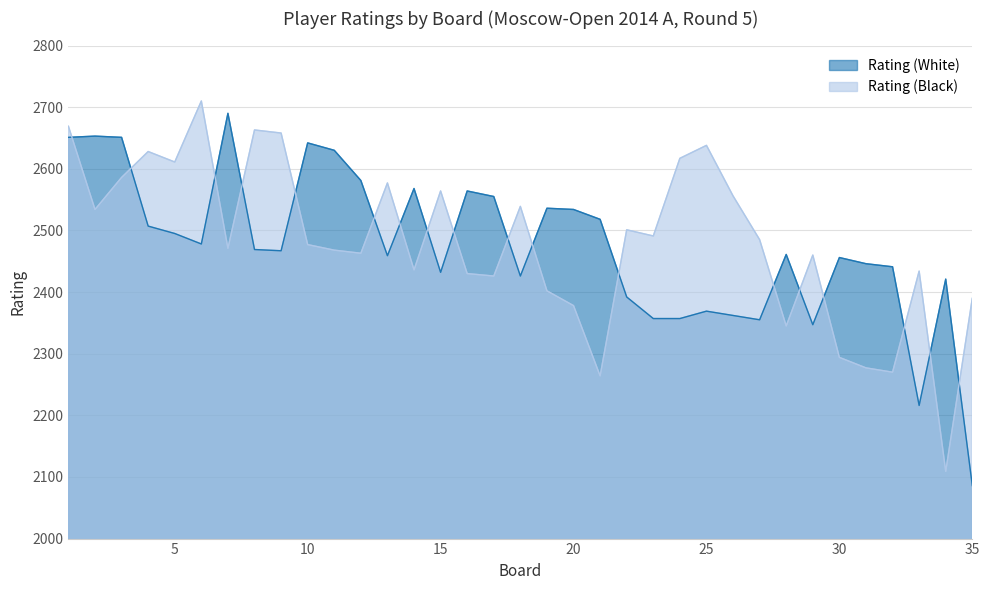

At which label is Rating (Black) closest to 2409?

19